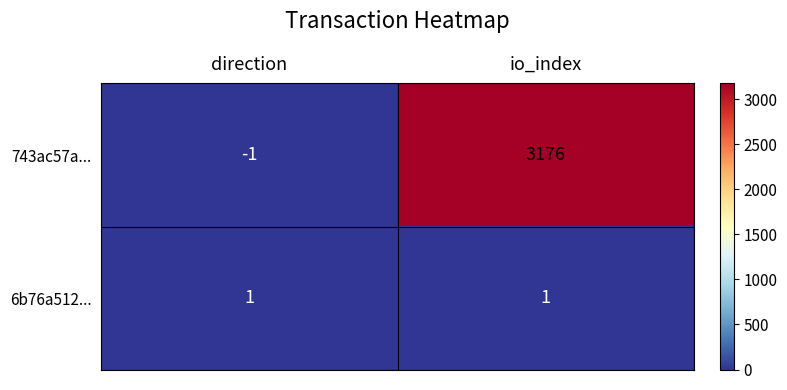

Which category has the lowest value in the 743ac57a... series?

direction